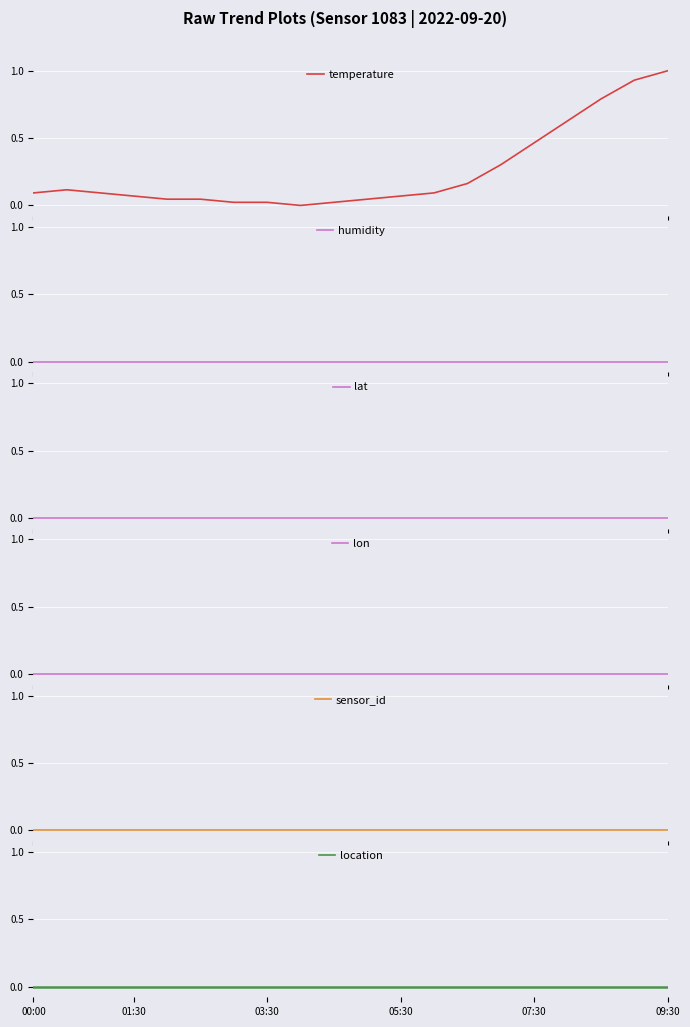

How many lines are shown in the chart?

6